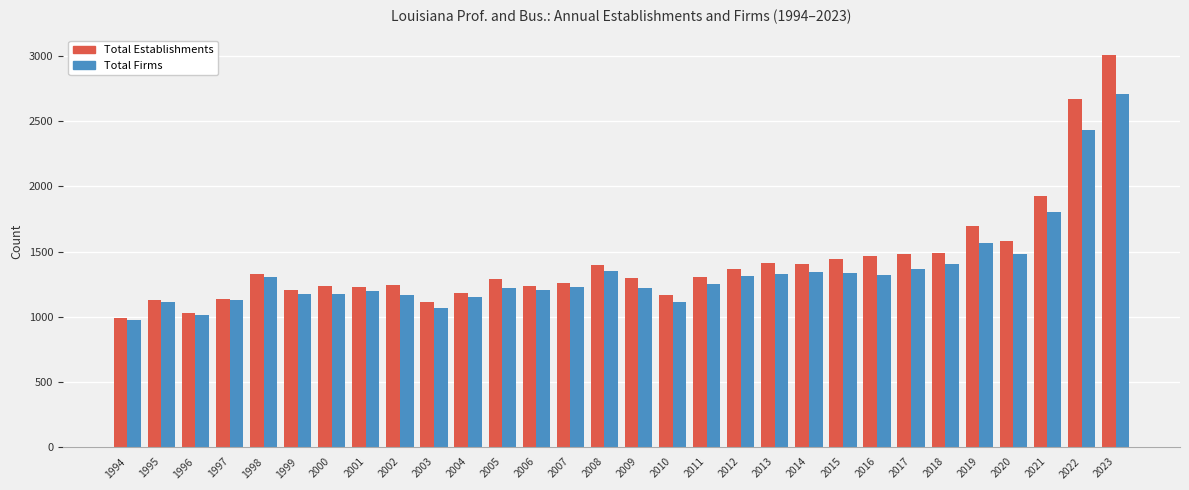

What is the difference between the Total Firms values at 2005 and 2011?

27